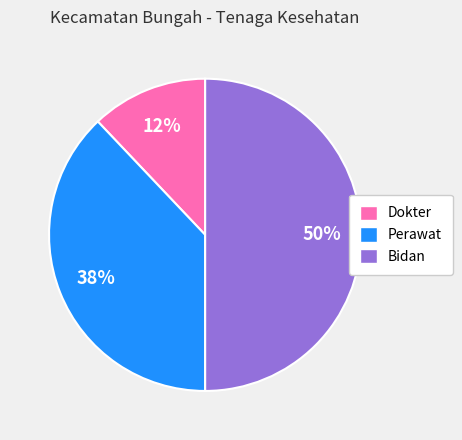

What is the ratio of the value at Bidan to the value at Perawat?

1.3